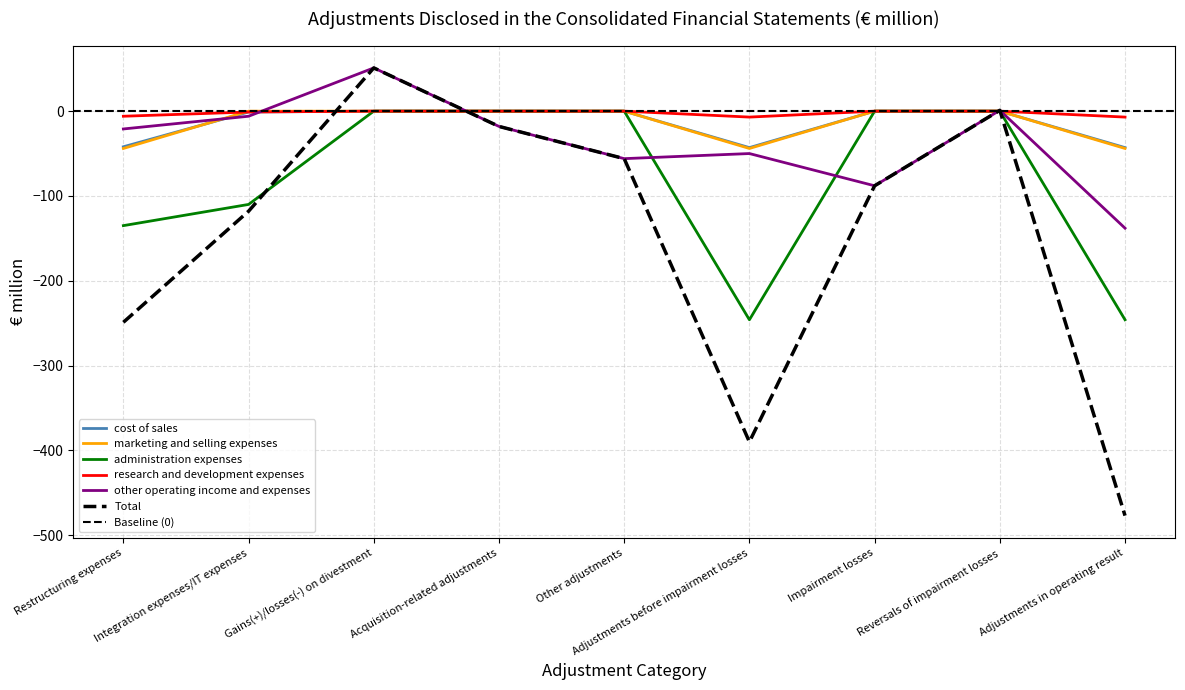

How many data points in other operating income and expenses are less than -21?

4